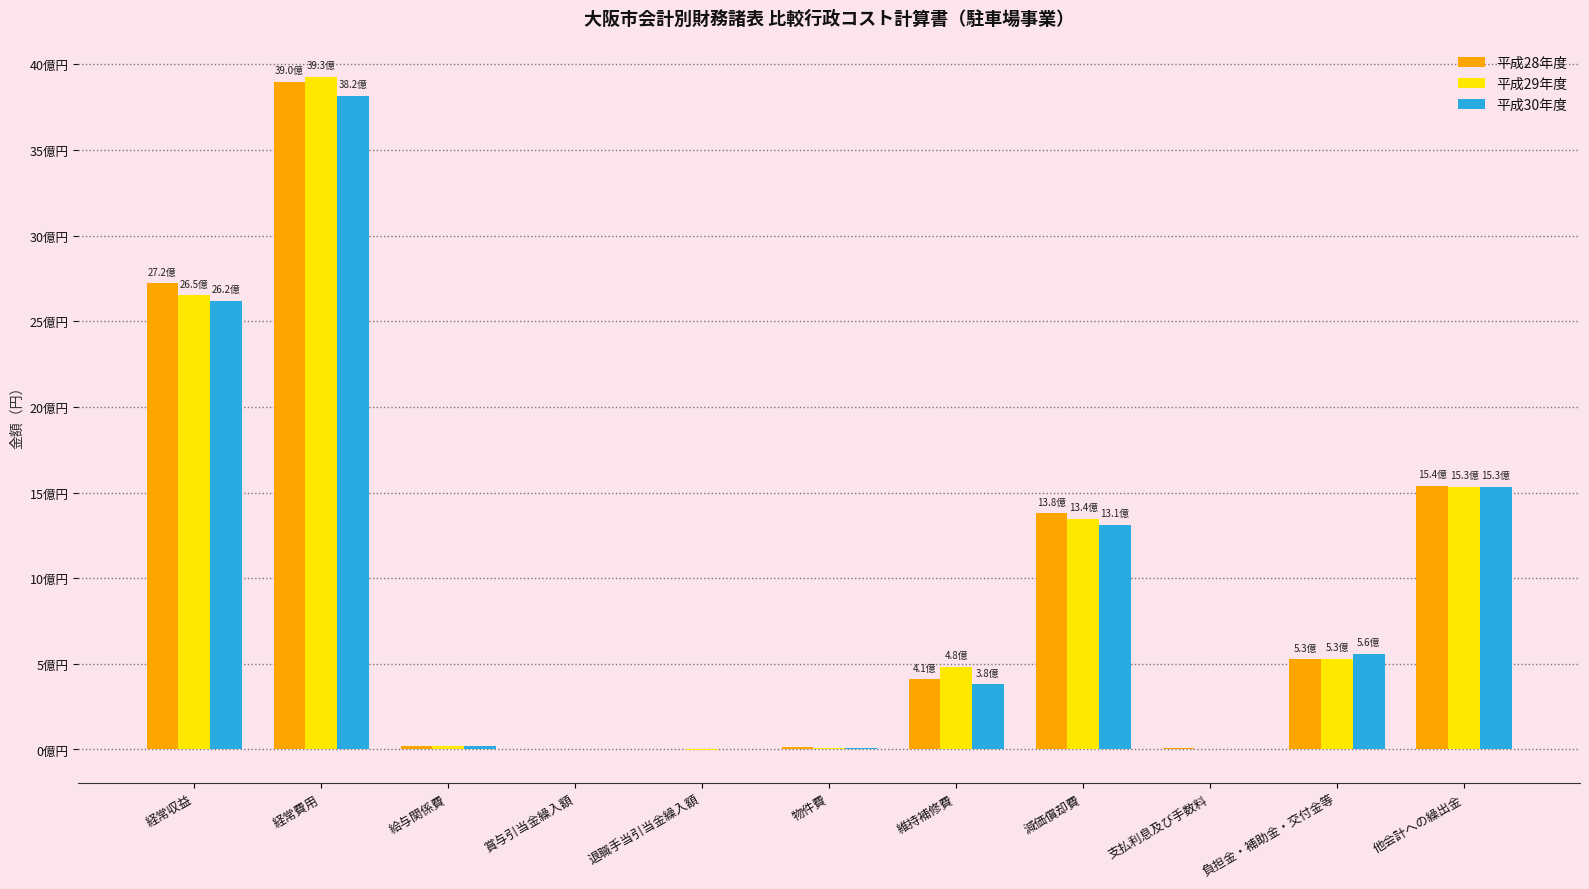

What are all the series names shown in the legend?

平成28年度, 平成29年度, 平成30年度